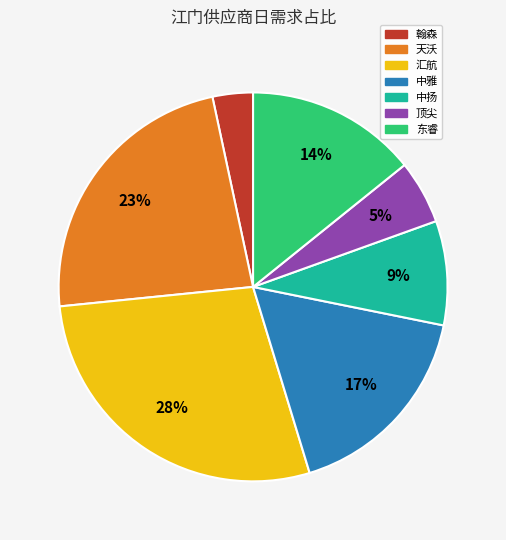

Which category has the smallest portion of the pie?

翰森